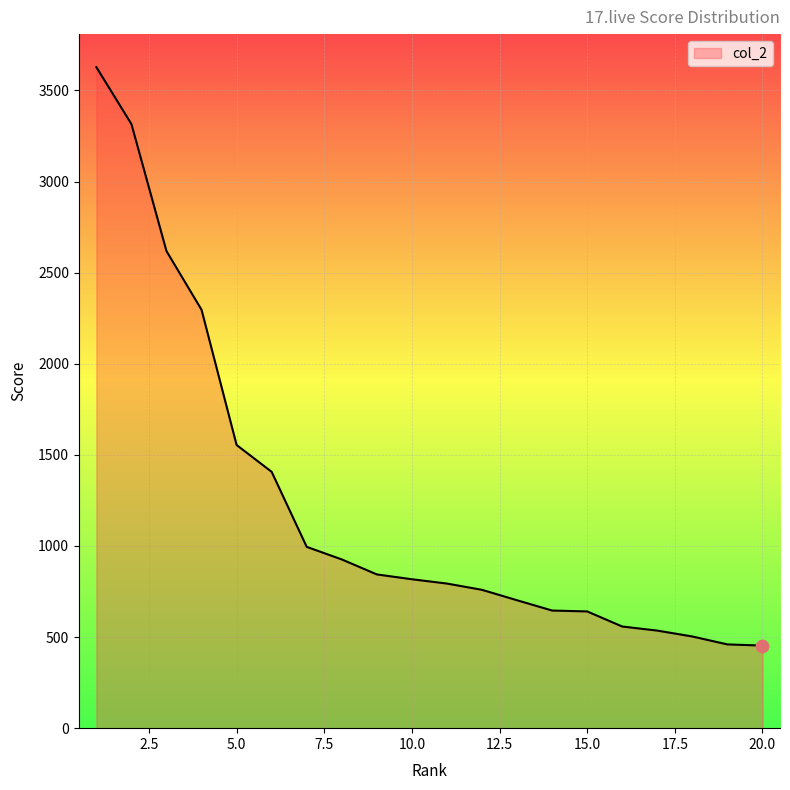

What is the difference between the maximum and minimum values?

3174.7